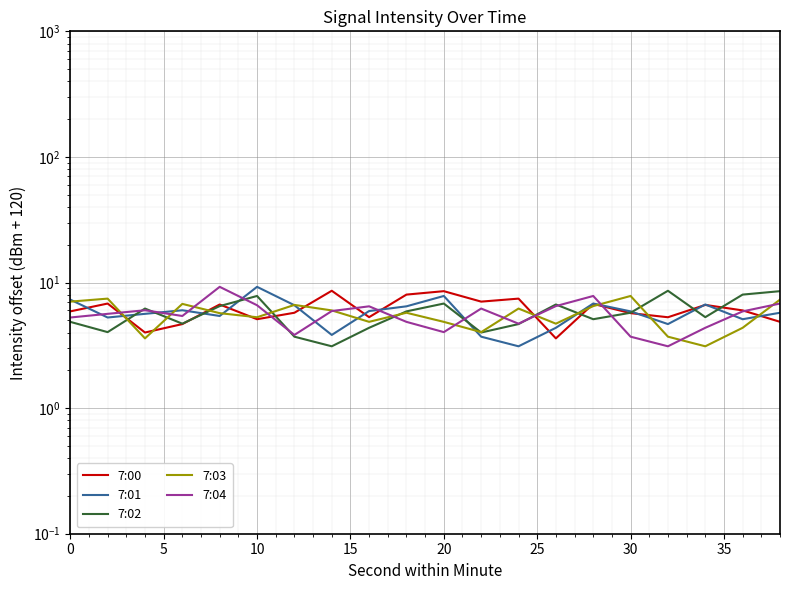

Which series changed the most between 30 and 15?

7:02